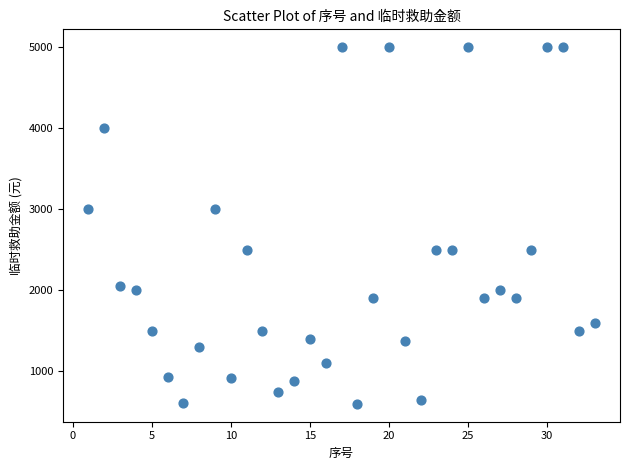

What is the range of X values (max minus min)?

32